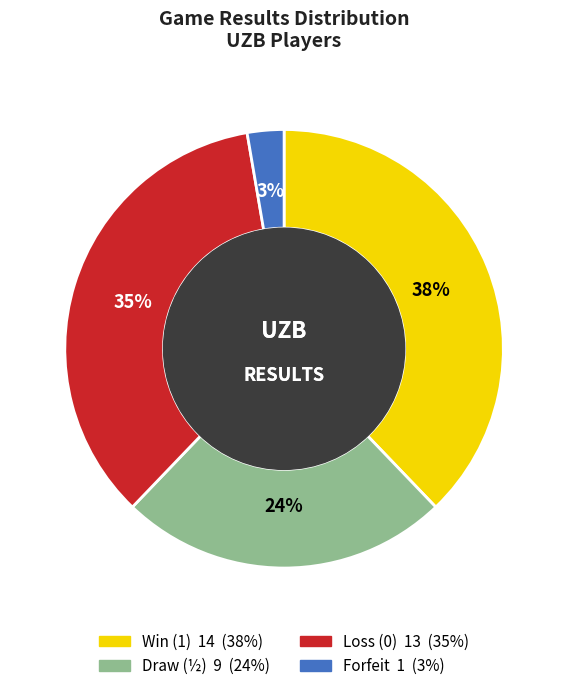

How many slices are in this pie chart?

4